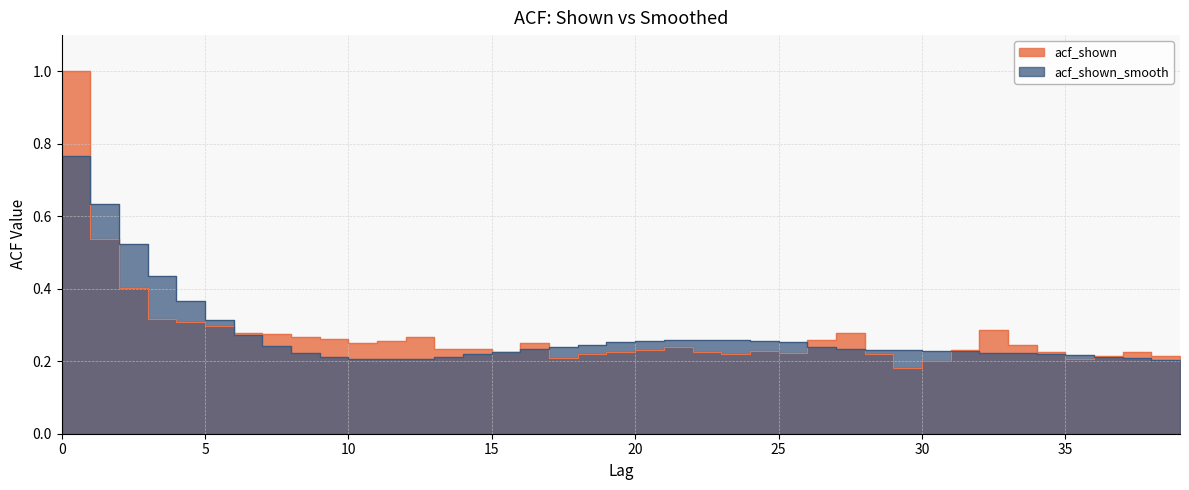

Reading left to right, what are all the values shown in this chart?

acf_shown: 0=1.0	1=0.5	2=0.4	3=0.3	4=0.3	5=0.3	6=0.3	7=0.3	8=0.3	9=0.3	10=0.2	11=0.3	12=0.3	13=0.2	14=0.2	15=0.2	16=0.2	17=0.2	18=0.2	19=0.2	20=0.2	21=0.2	22=0.2	23=0.2	24=0.2	25=0.2	26=0.3	27=0.3	28=0.2	29=0.2	30=0.2	31=0.2	32=0.3	33=0.2	34=0.2	35=0.2	36=0.2	37=0.2	38=0.2	39=0.2
acf_shown_smooth: 0=0.8	1=0.6	2=0.5	3=0.4	4=0.4	5=0.3	6=0.3	7=0.2	8=0.2	9=0.2	10=0.2	11=0.2	12=0.2	13=0.2	14=0.2	15=0.2	16=0.2	17=0.2	18=0.2	19=0.3	20=0.3	21=0.3	22=0.3	23=0.3	24=0.3	25=0.3	26=0.2	27=0.2	28=0.2	29=0.2	30=0.2	31=0.2	32=0.2	33=0.2	34=0.2	35=0.2	36=0.2	37=0.2	38=0.2	39=0.2